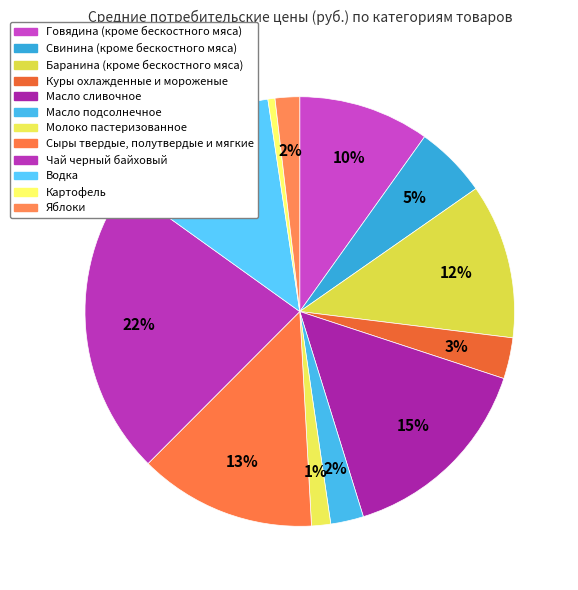

To the nearest percent, what is the average slice percentage?

8%